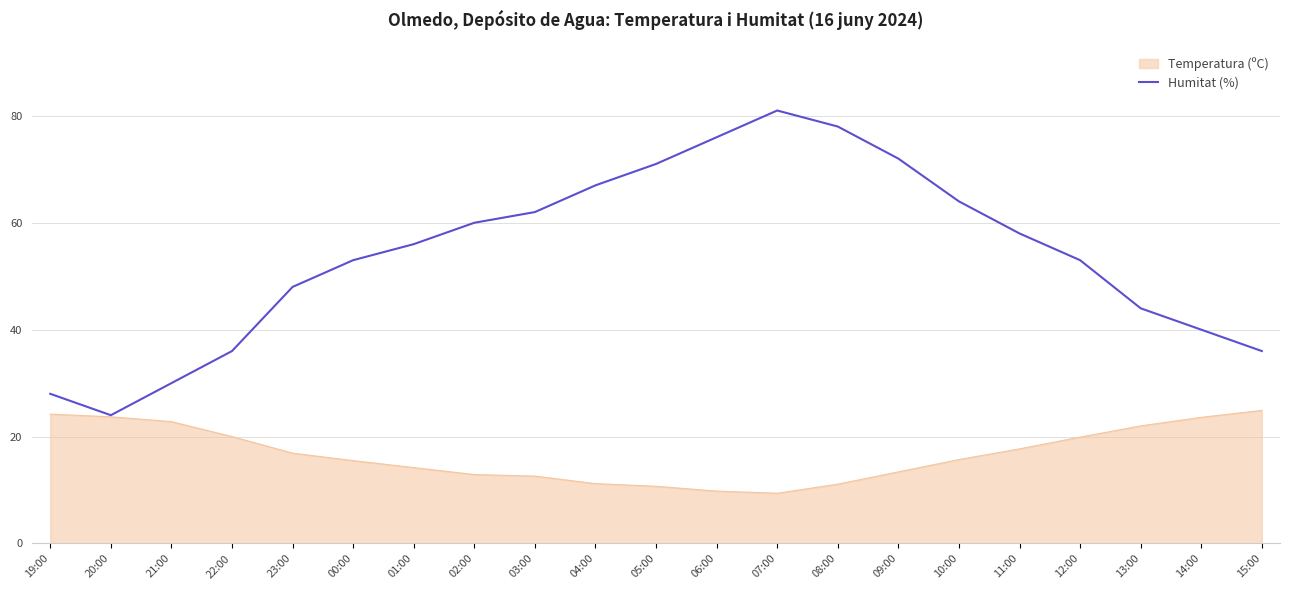

The Temperatura (ºC) series shows 23.6 at 14:00. True or false?

True